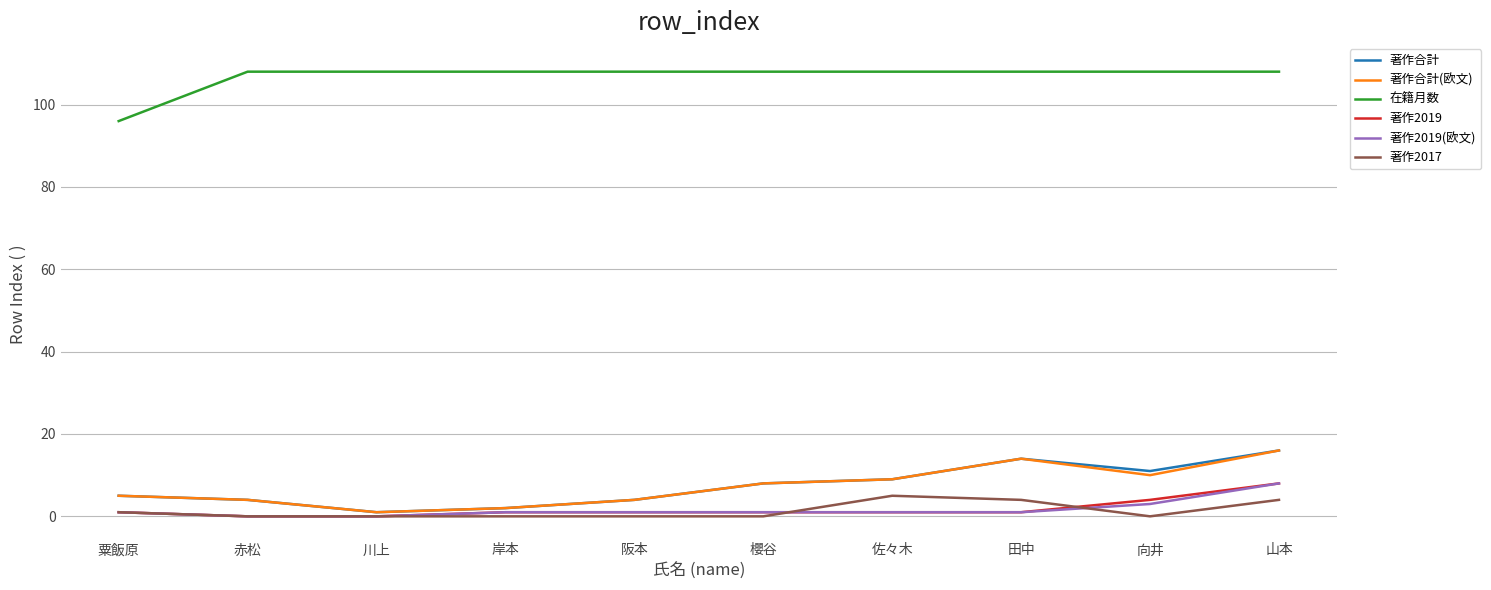

Which series has the largest total across all categories?

在籍月数